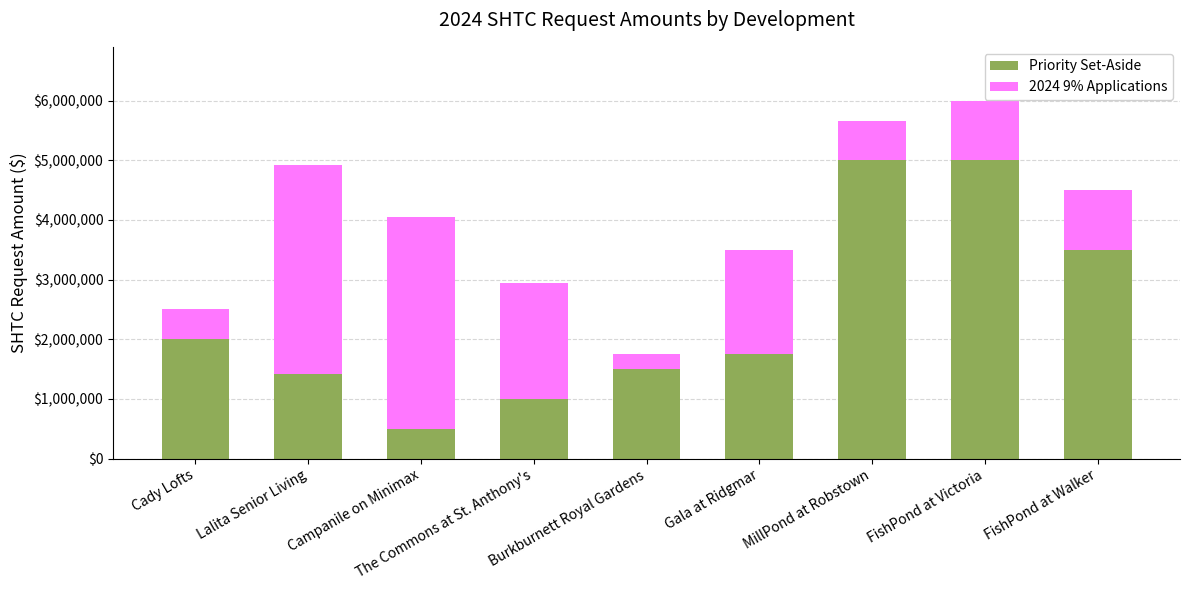

How many values in the Priority Set-Aside series are below 1750000?

4